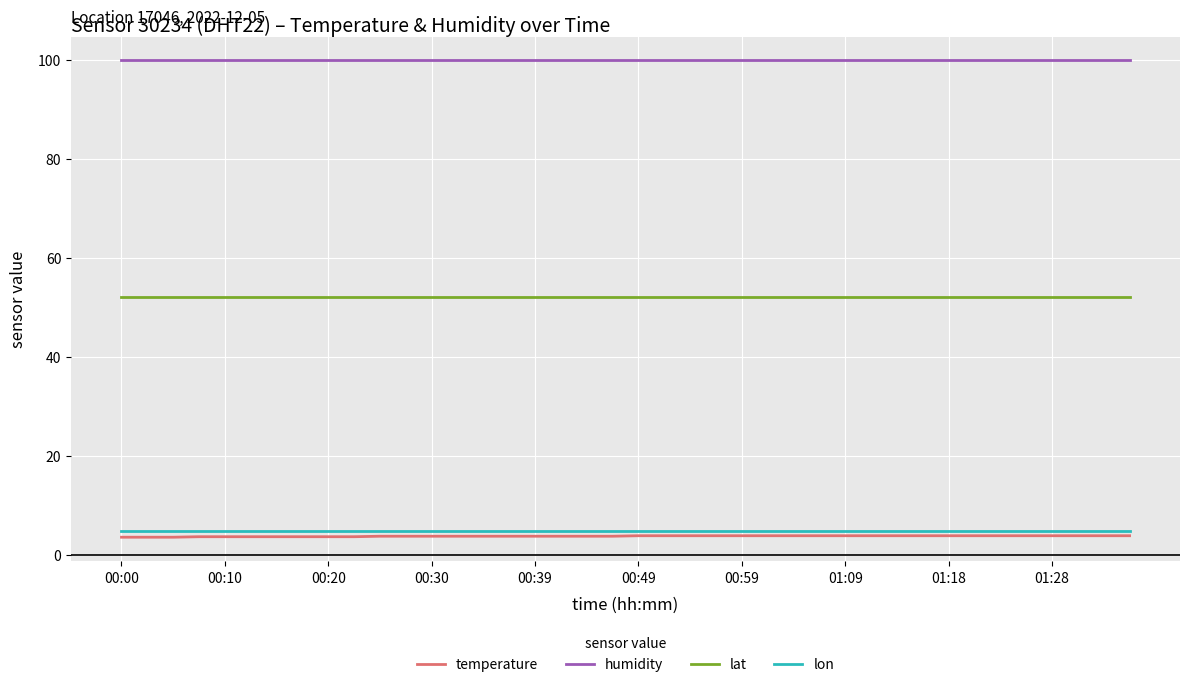

What is the greatest value displayed?

99.9